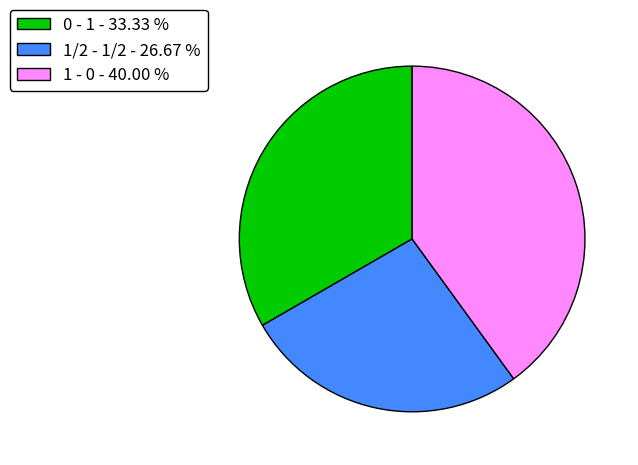

Does 1/2 - 1/2 - 26.67 % represent more than half of the total?

No